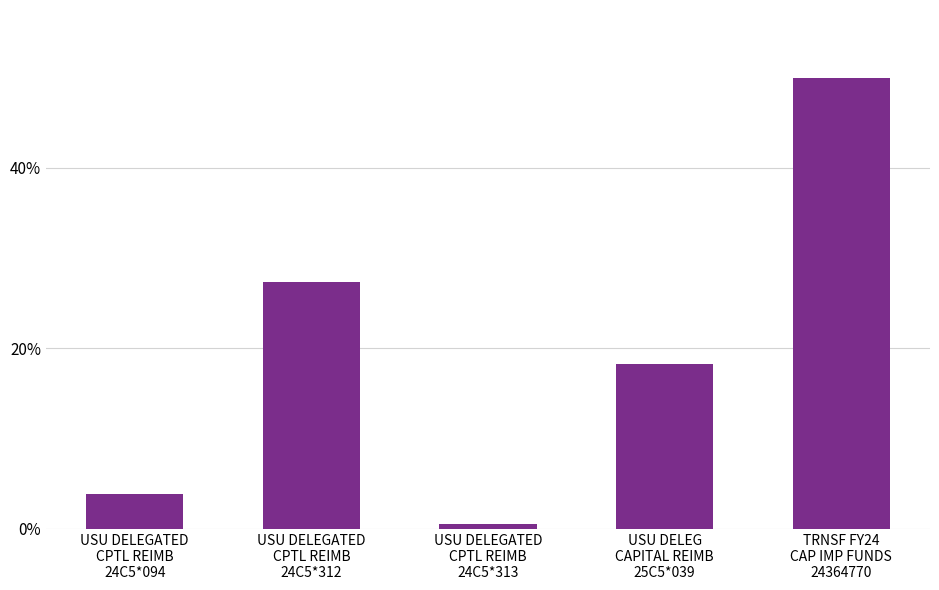

Between USU DELEGATED
CPTL REIMB
24C5*312 and TRNSF FY24
CAP IMP FUNDS
24364770, which is larger?

TRNSF FY24
CAP IMP FUNDS
24364770